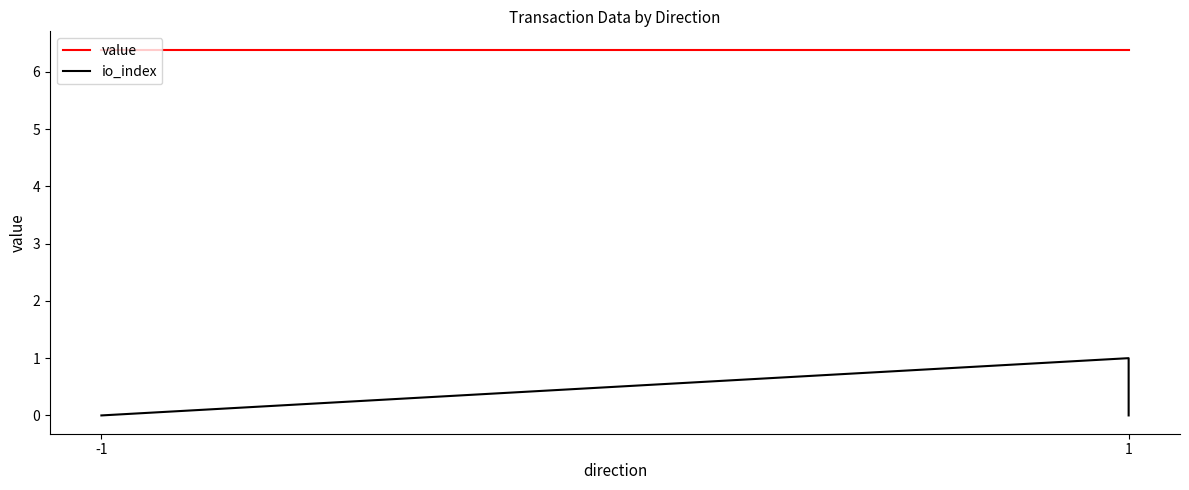

What is the difference between the maximum and minimum values in the io_index series?

1.0